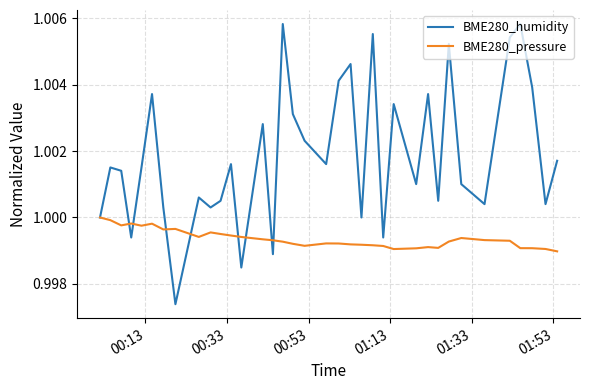

Which series has the largest total across all categories?

BME280_humidity